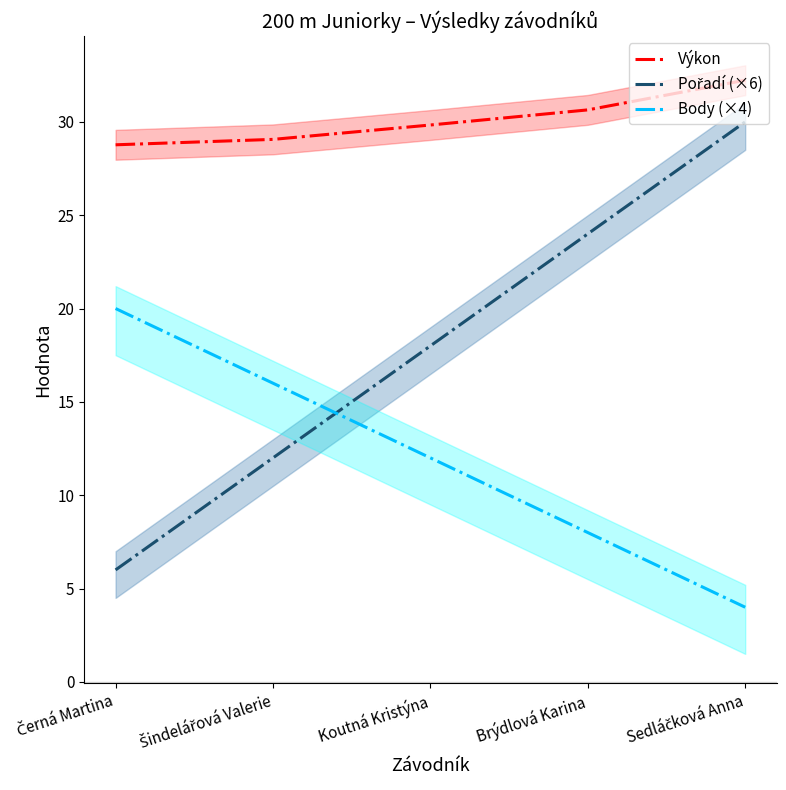

What is the sum of all Body (×4) values?

60.0